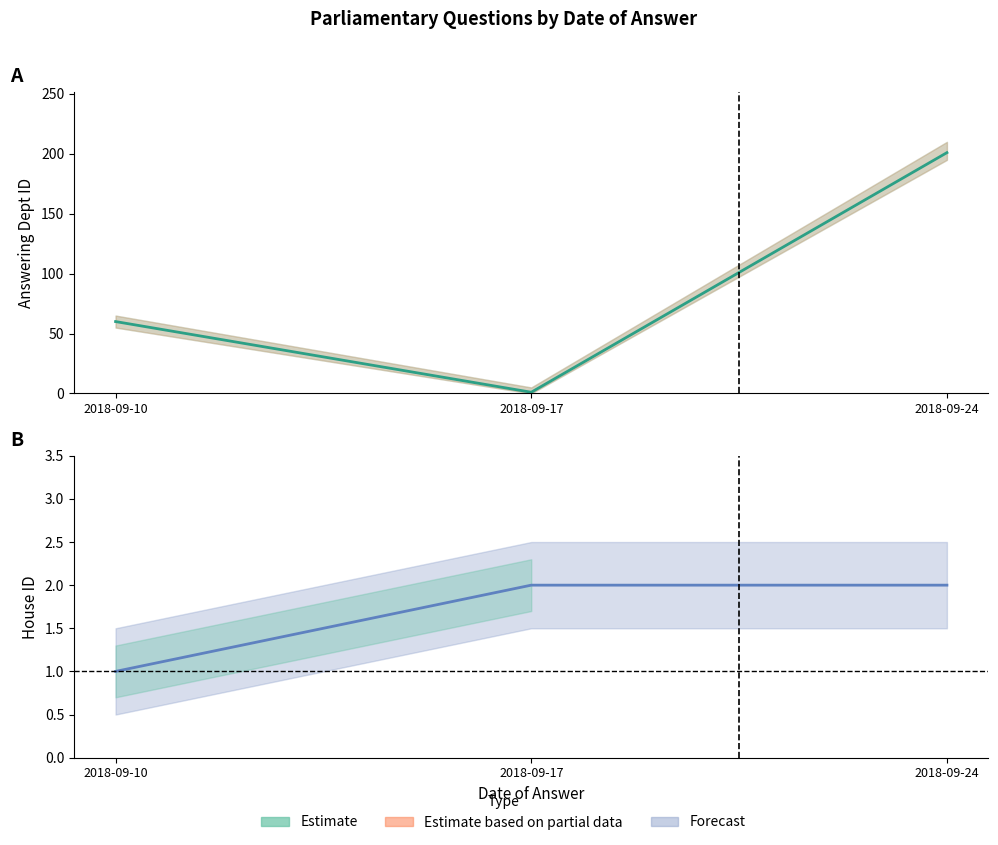

Where is Answering Dept ID nearest to the value 101?

2018-09-10